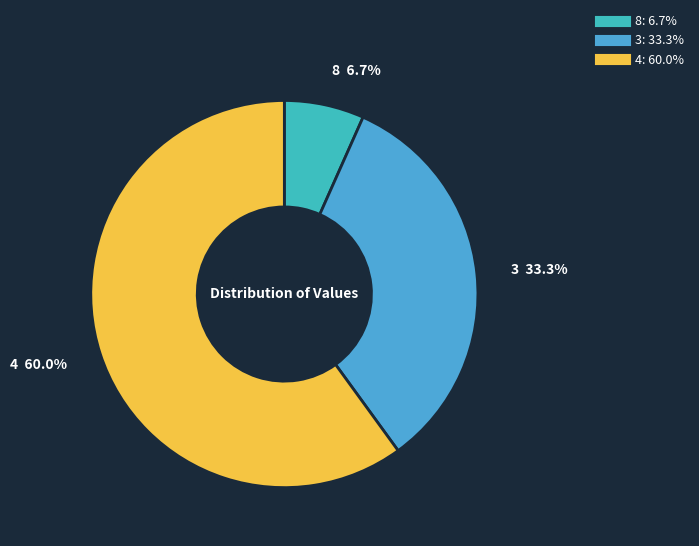

How many slices are in this pie chart?

3